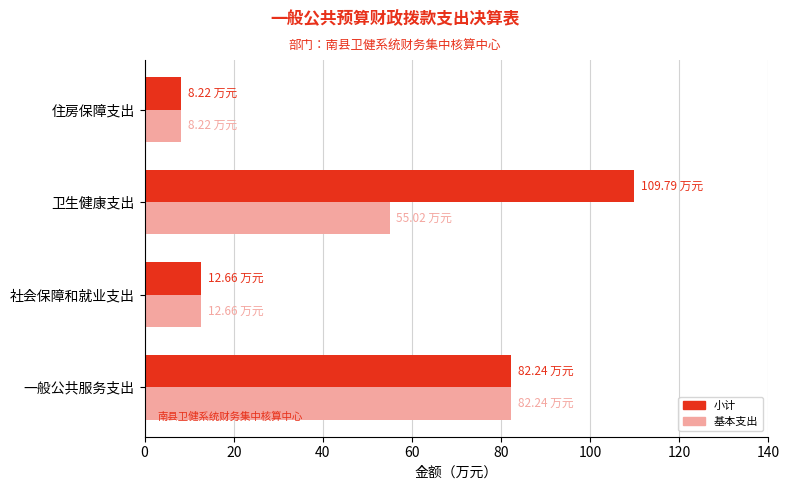

Count the number of data series in this chart.

2